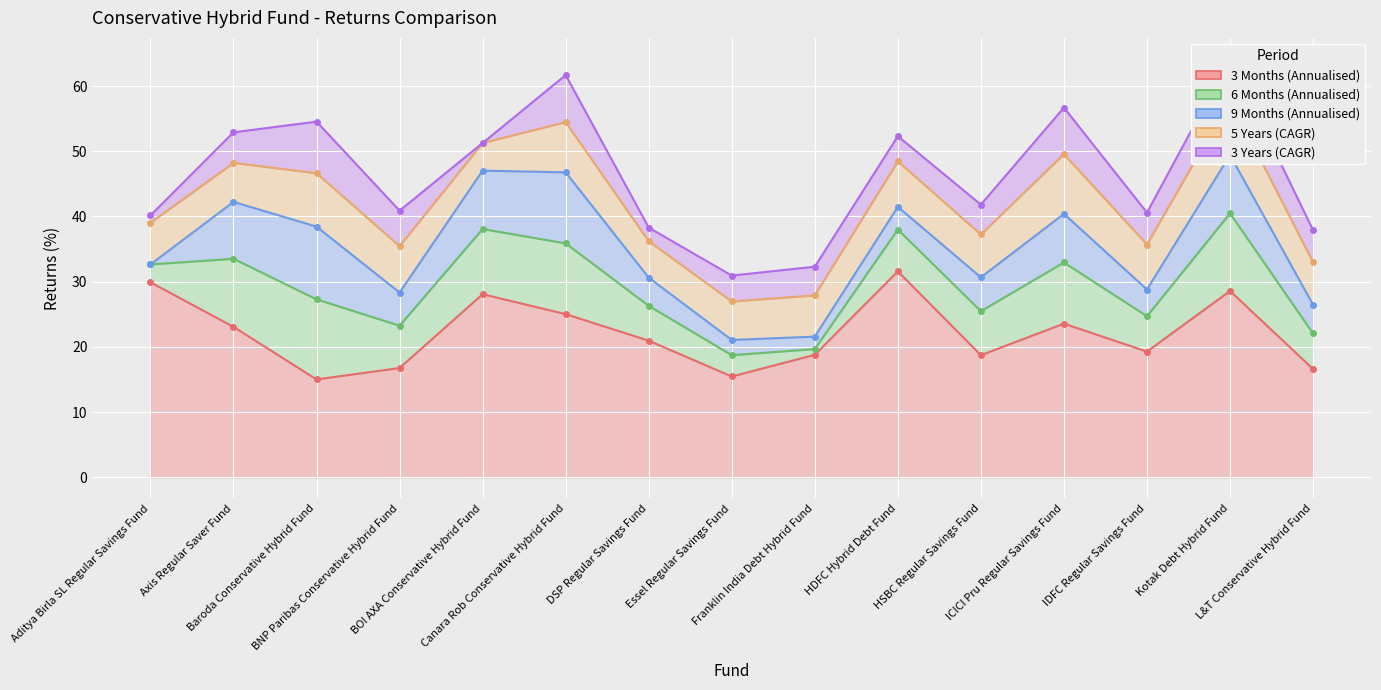

What is the maximum value for 9 Months (Annualised)?

11.1